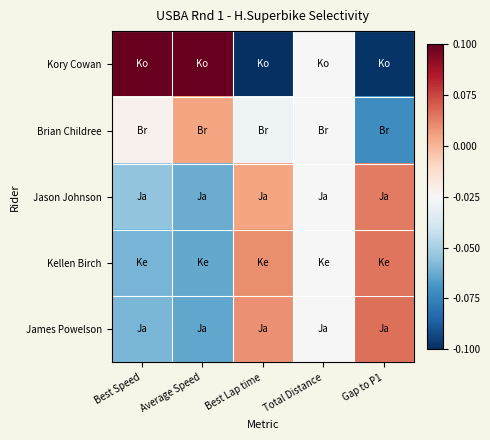

Which series has the largest total across all categories?

Kory Cowan